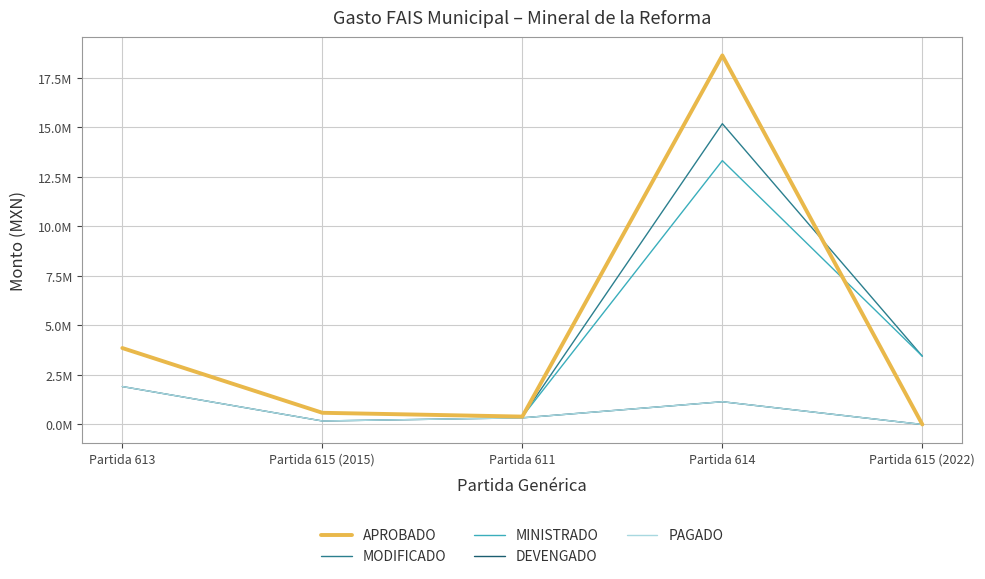

What is the average value of the APROBADO series?

4696360.4